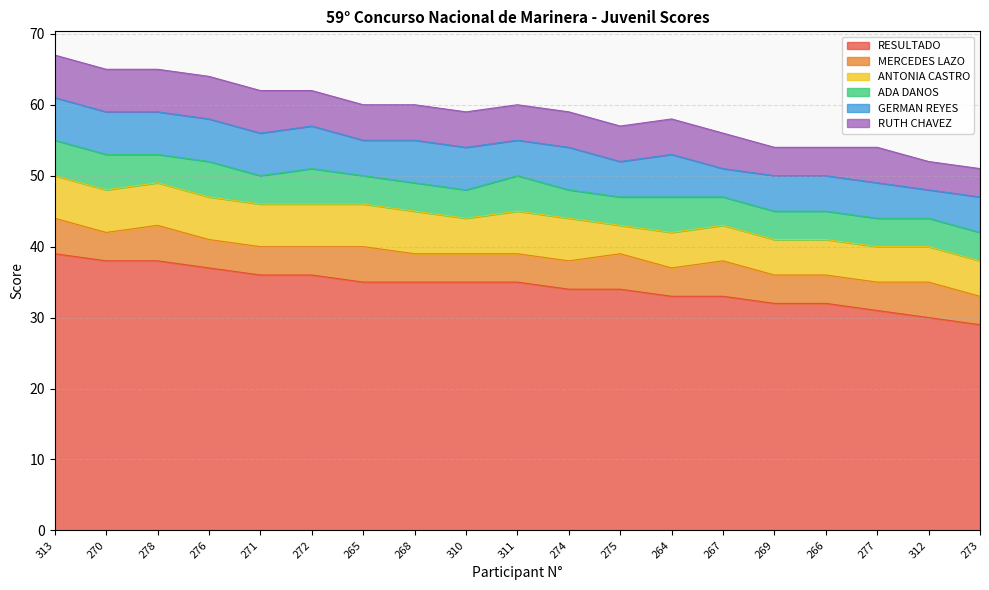

What is the value of the GERMAN REYES point at the 15th from the left?

5